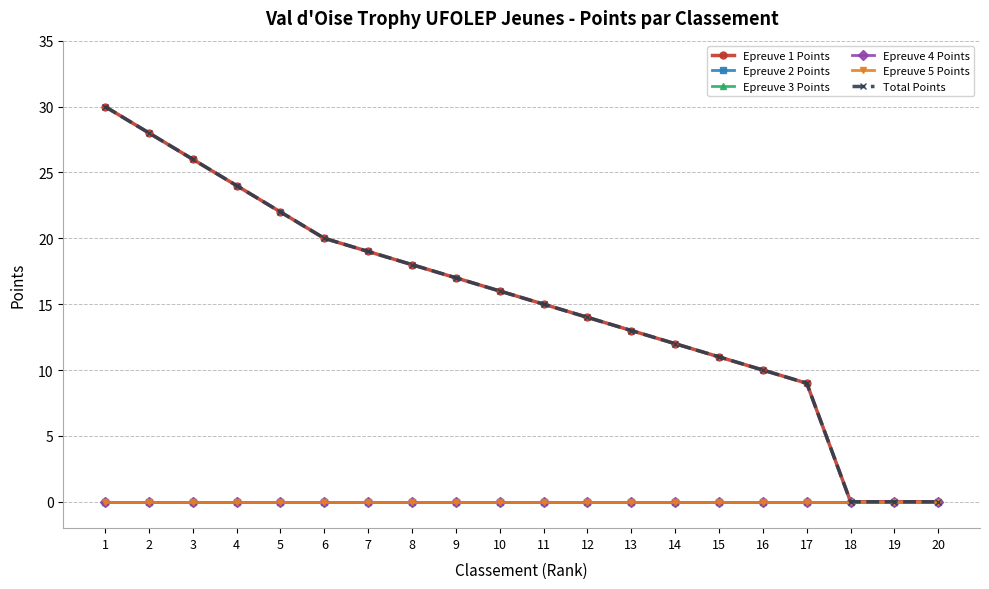

What is the maximum value shown in the chart?

30